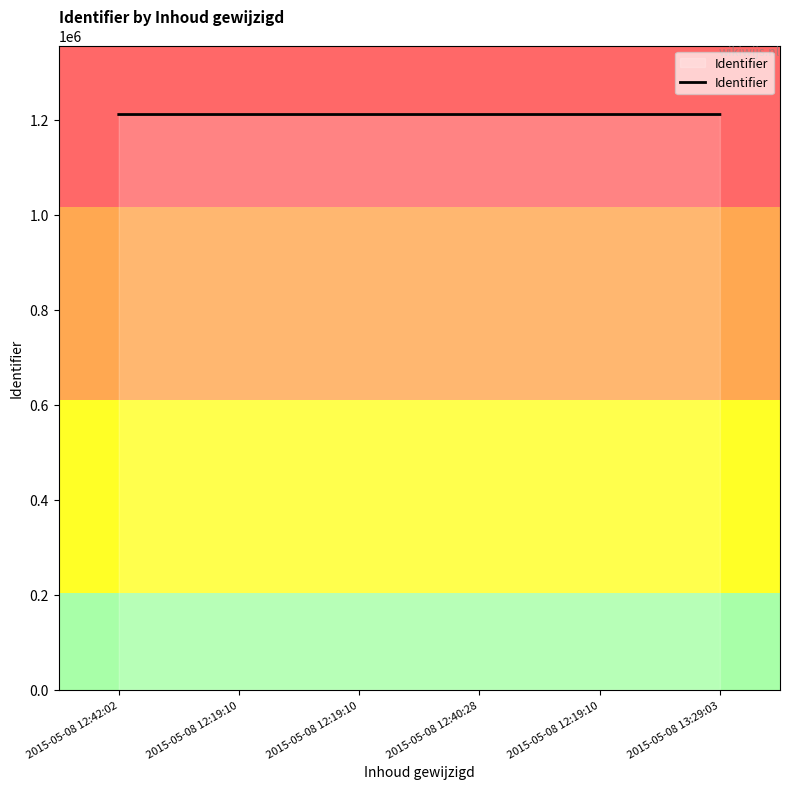

Does the chart have visible grid lines?

No